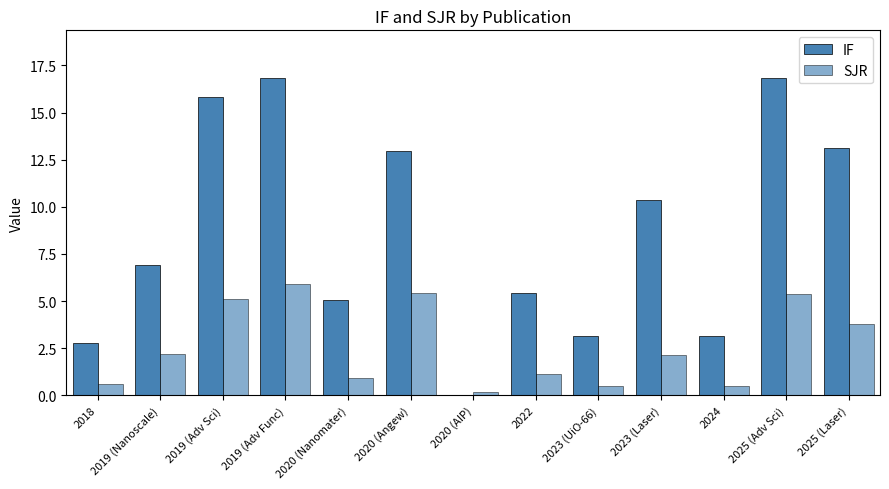

What position from the left is 2025 (Adv Sci)?

12